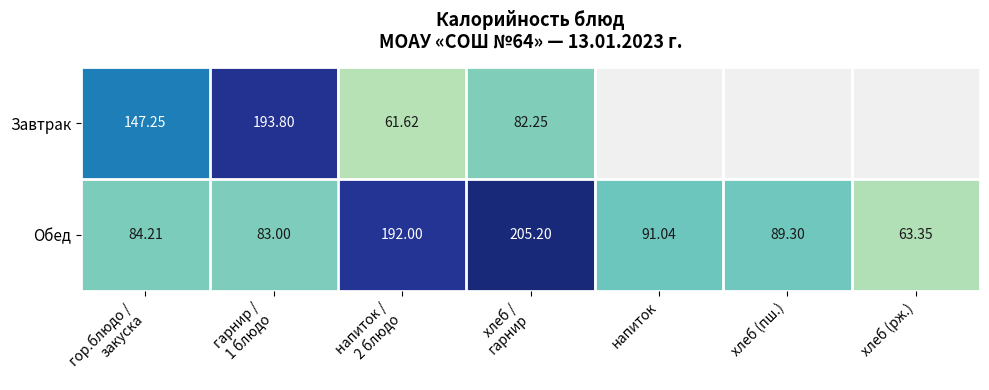

At which label does Обед reach its minimum?

хлеб (рж.)